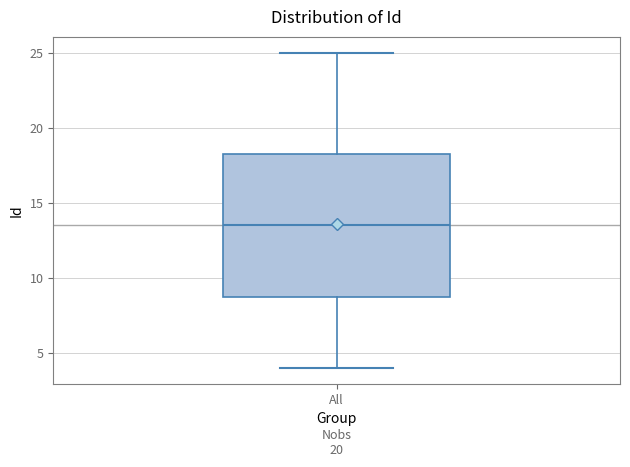

Where is the upper edge of the box for All on the y-axis? The values are not printed on the chart, so give them approximately, as read against the axis.

18.5